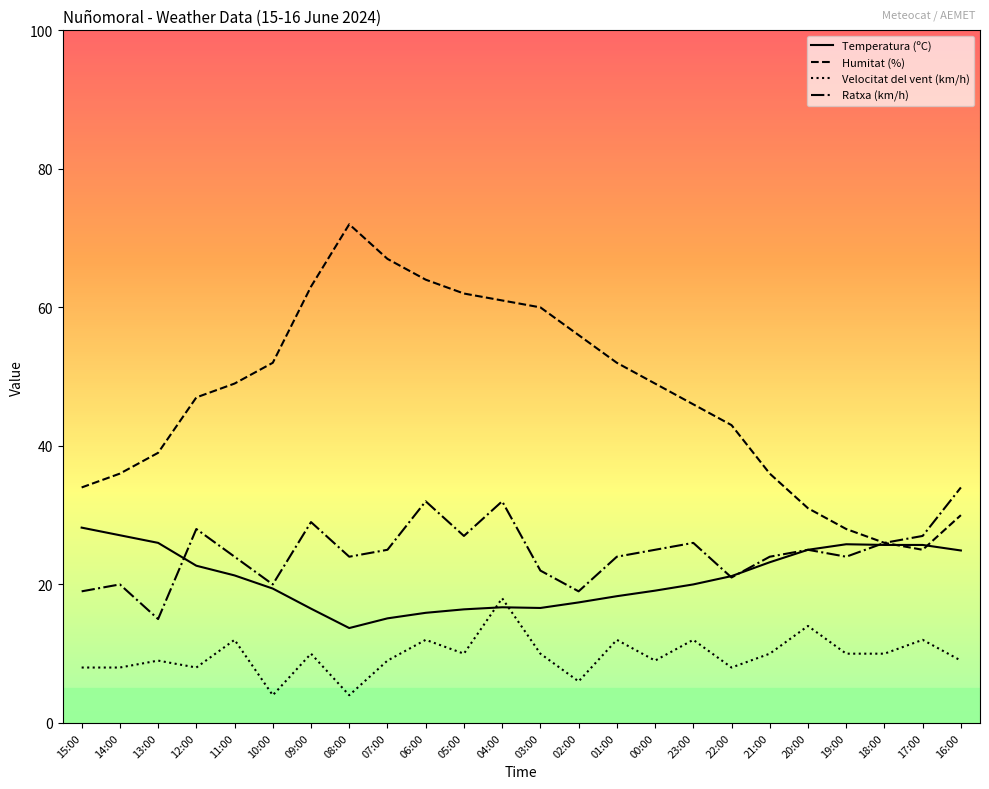

What is the sum of all Ratxa (km/h) values?

592.0